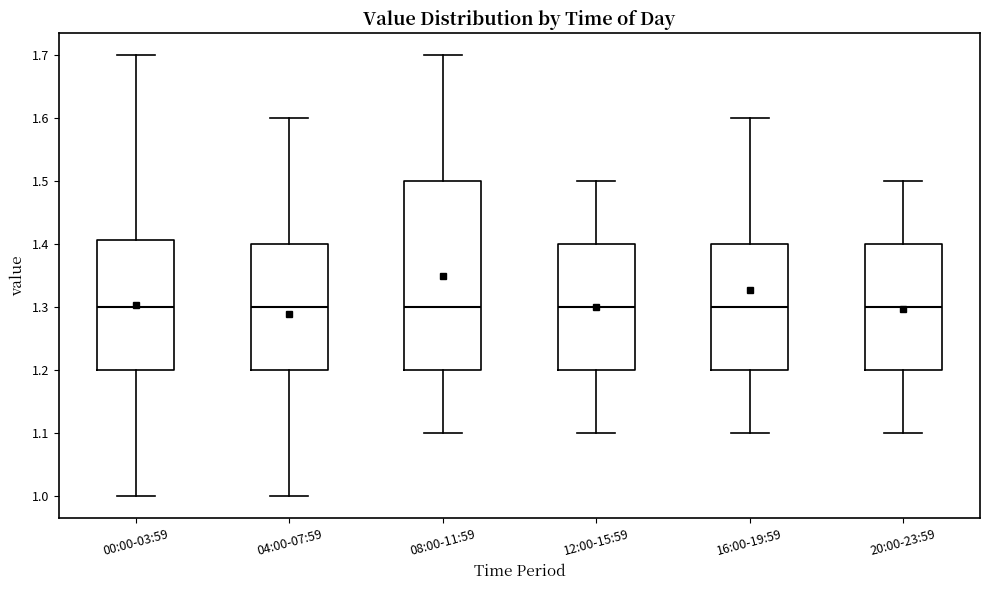

Comparing the boxes themselves (not the whiskers), which one is the tallest?

08:00-11:59